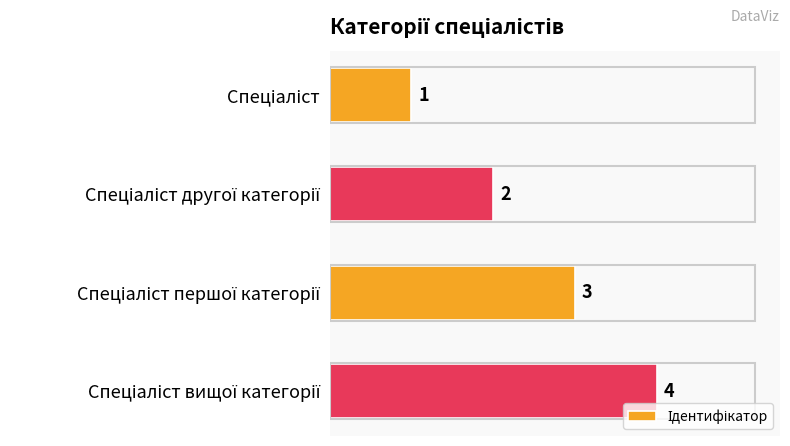

How many bars are there in total?

4